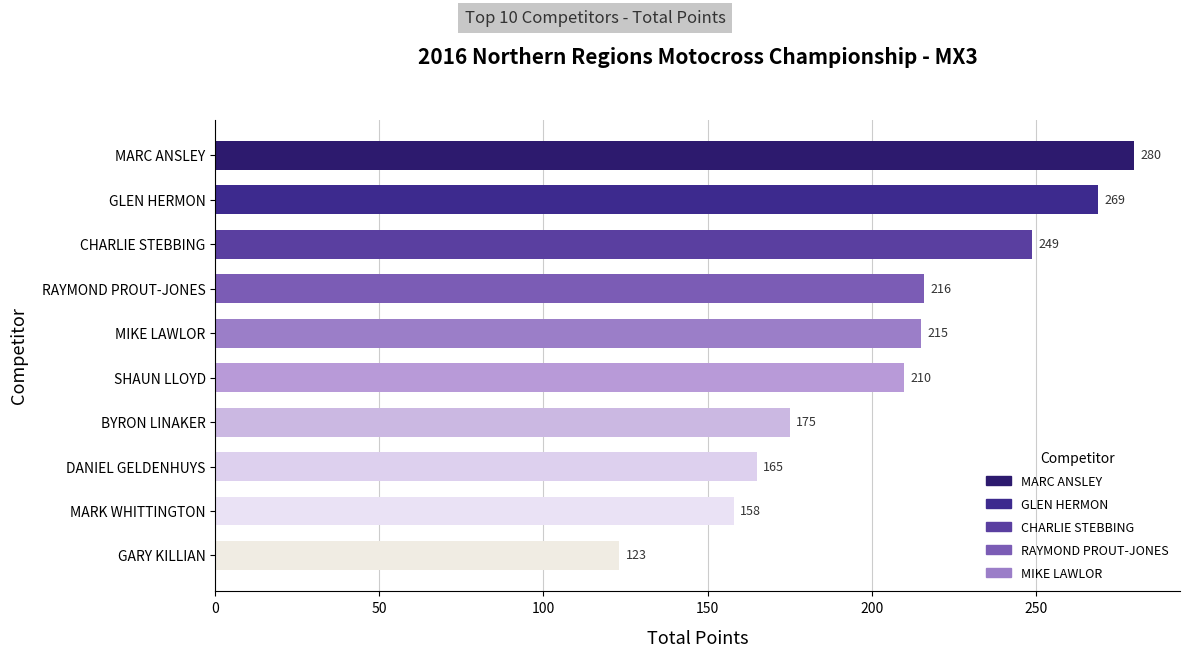

Reading top to bottom, list all the values displayed in this chart.

280	269	249	216	215	210	175	165	158	123